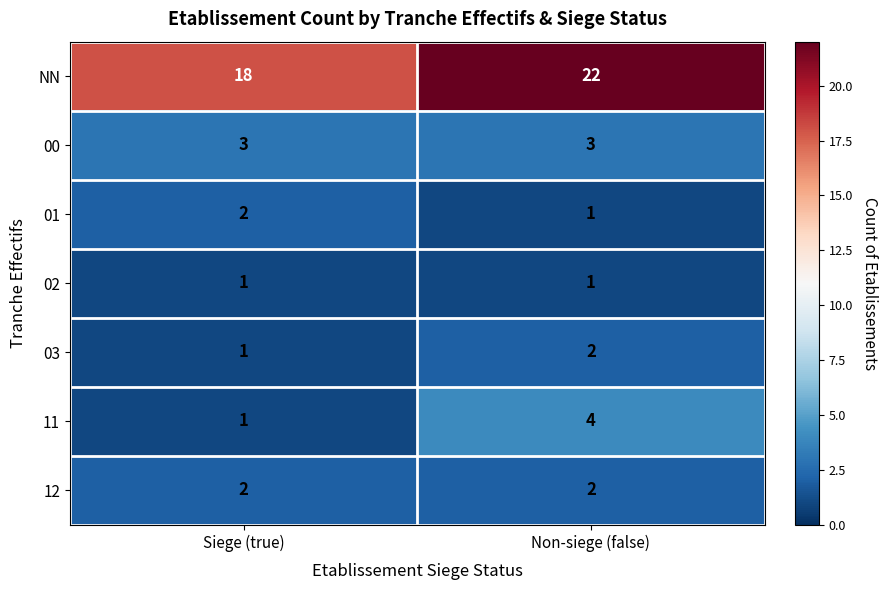

What is the total value across all series at Siege (true)?

28